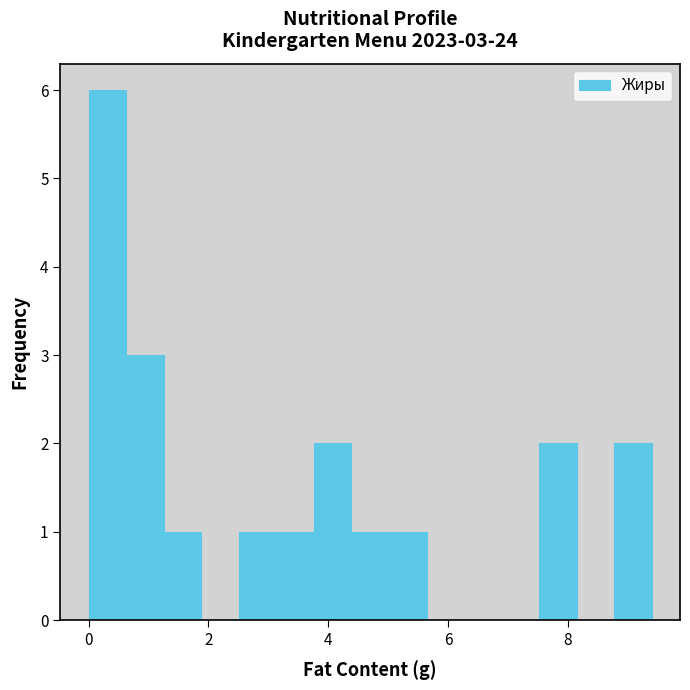

Around what value on the x-axis is the tallest bar? Give the approximate position of its centre, as read against the axis.

0.4